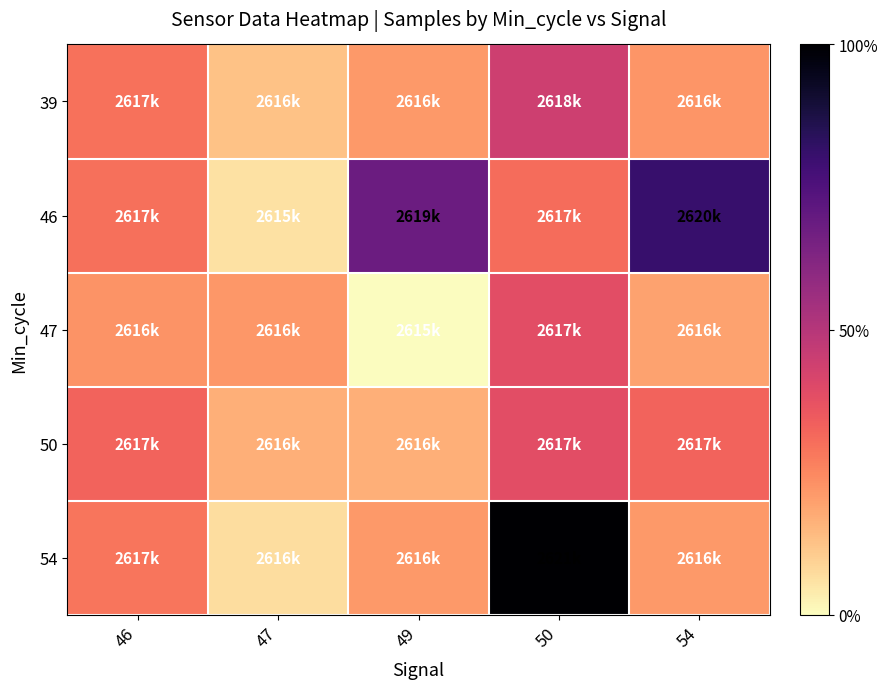

List the series in order of their peak value, lowest first.

47, 50, 39, 46, 54